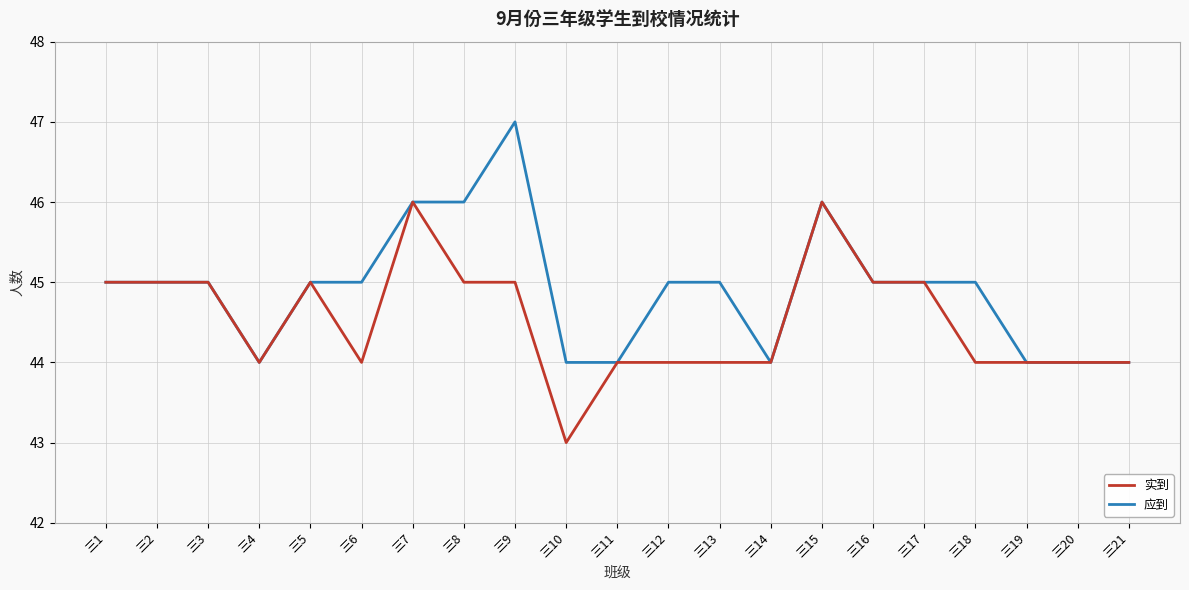

Between 三3 and 三9, which series saw the biggest shift?

应到